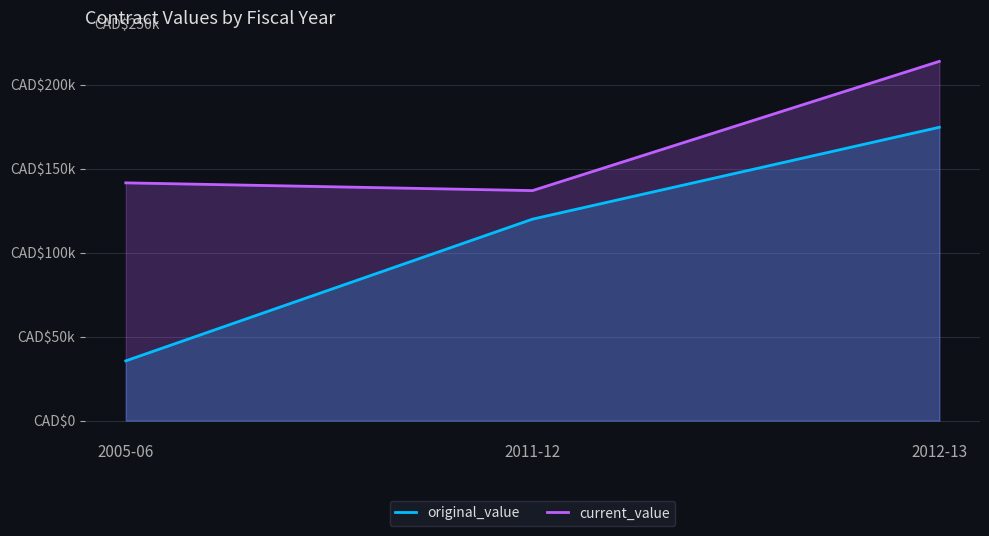

The current_value series shows 213956.5 at 2012-13. True or false?

True